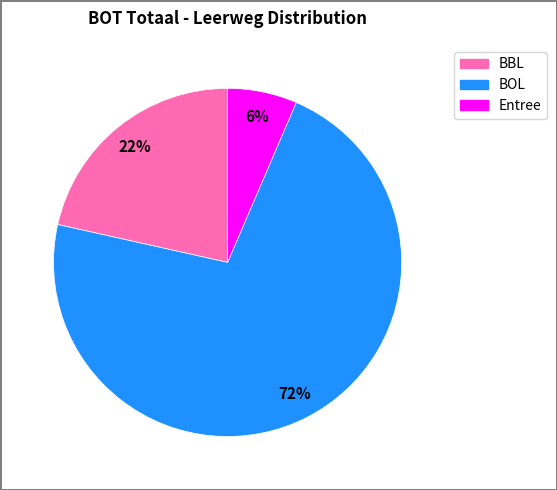

To the nearest percent, what is the average slice percentage?

33%